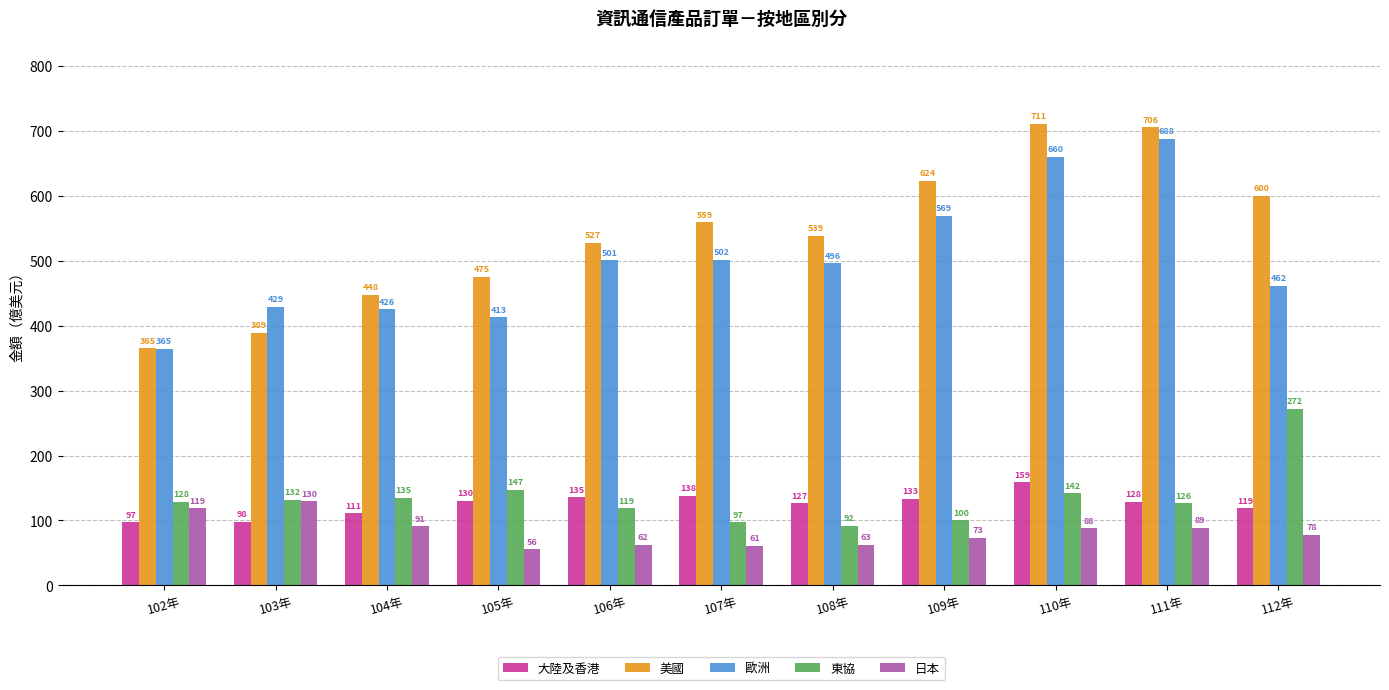

Which category has the highest value in the 日本 series?

103年